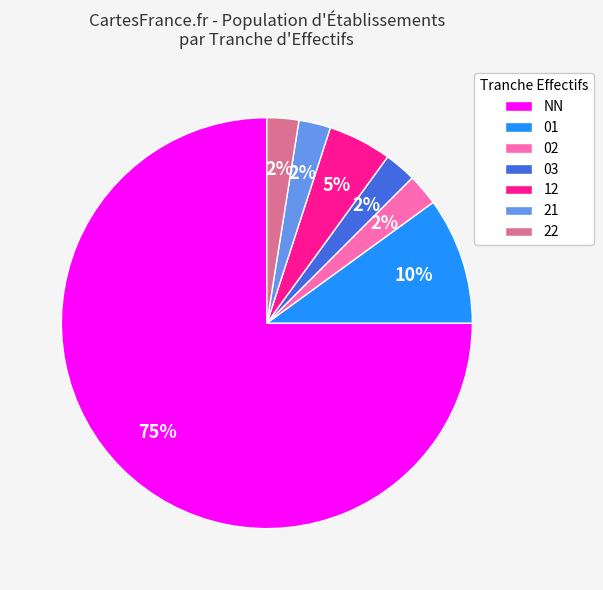

Is there a majority slice in this chart?

Yes